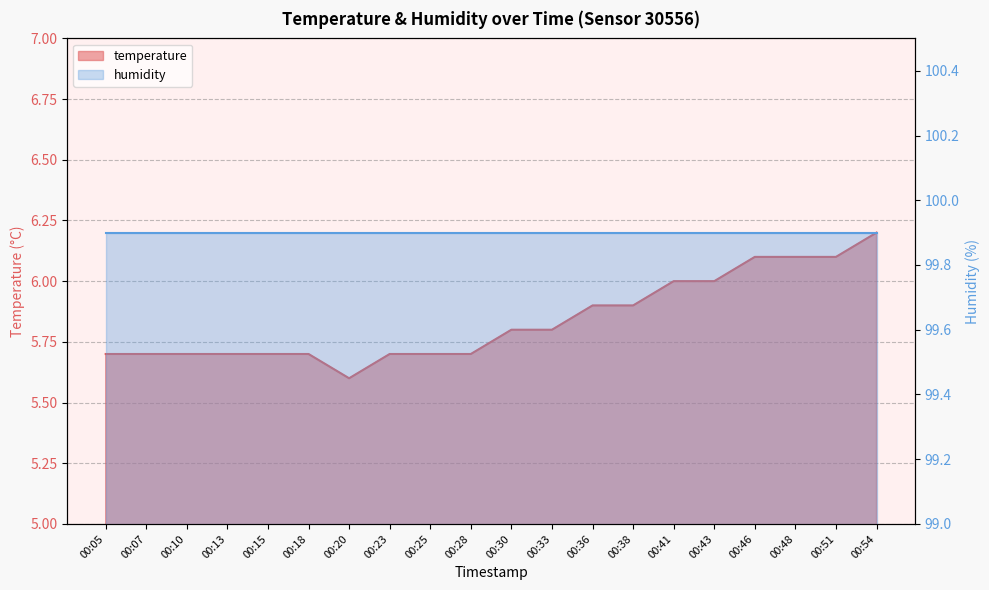

Where is the data nearest to the value 5?

00:20